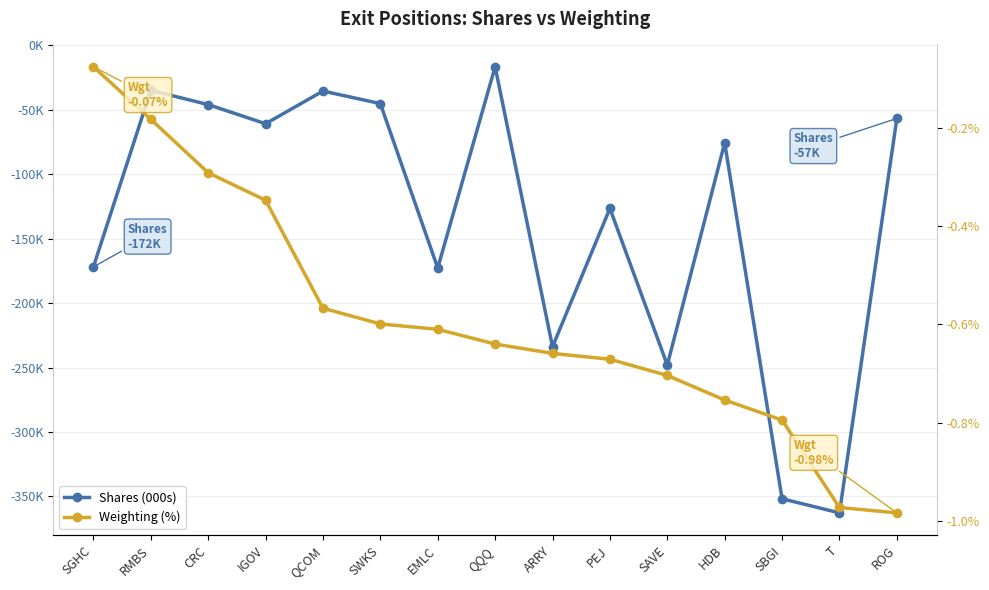

Where is Weighting (%) nearest to the value 0?

SGHC